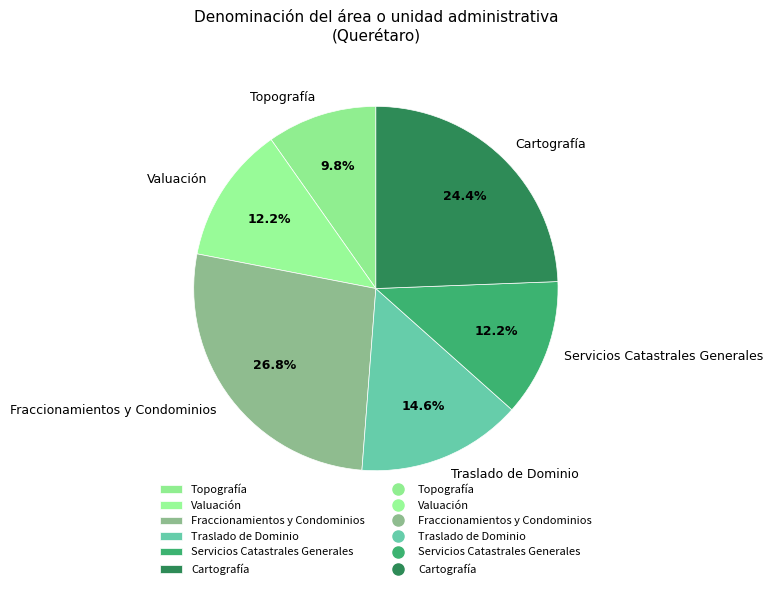

How many segments does this pie chart have?

6